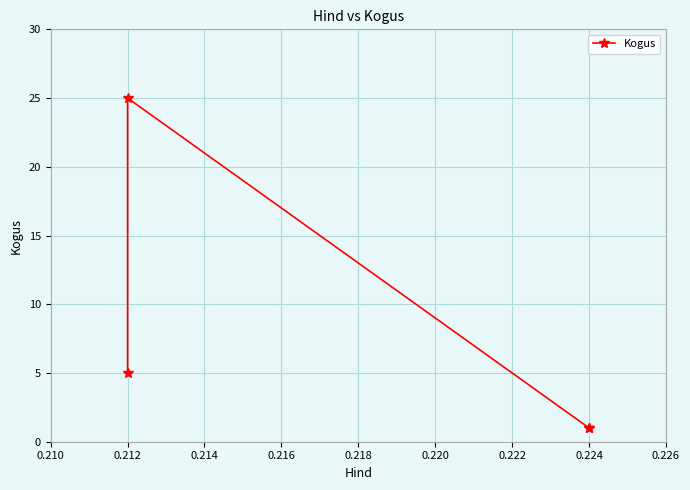

Count the number of values greater than 5.

1